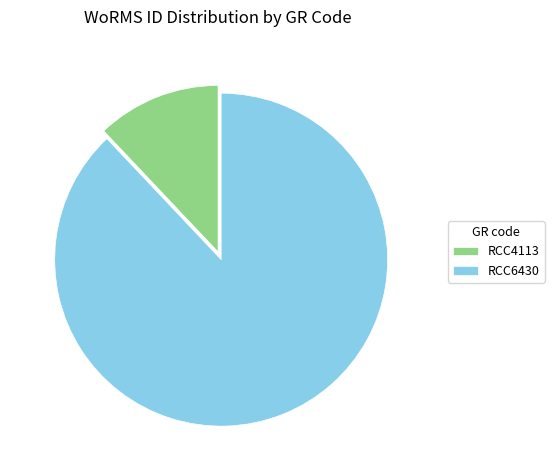

Count the number of slices in the pie.

2